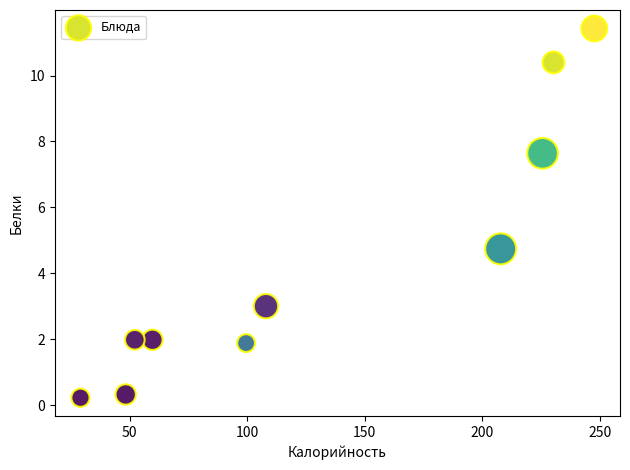

What Y value in the scatter plot is closest to 5?

4.7